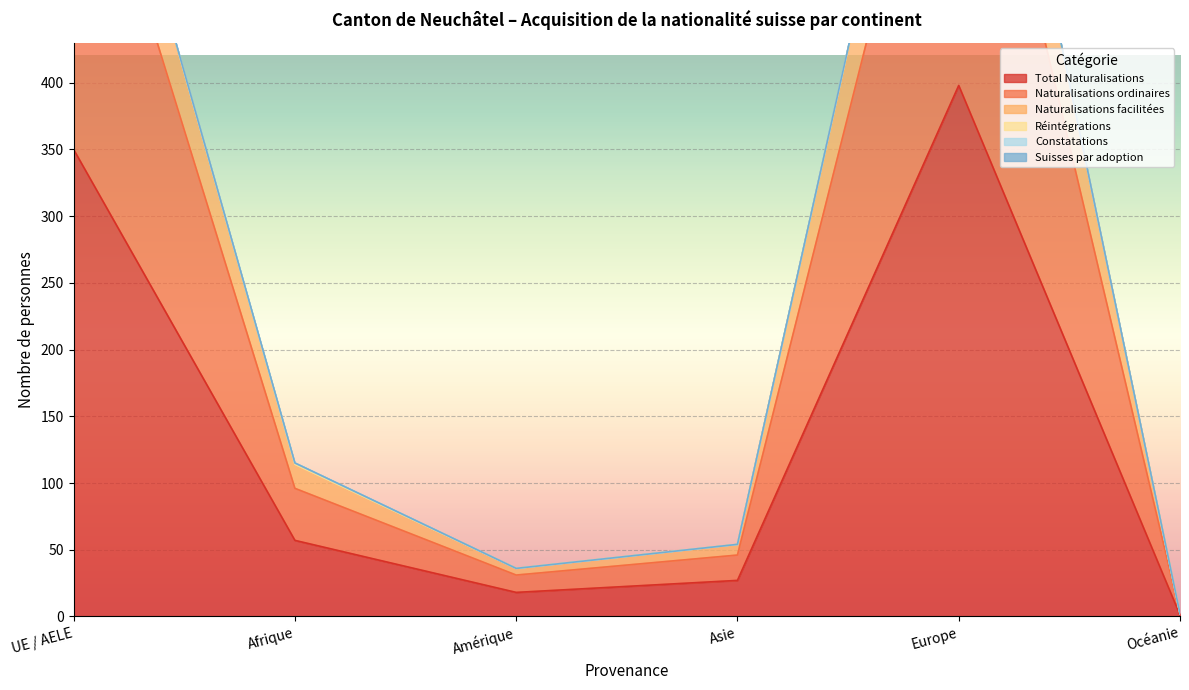

True or false: Naturalisations facilitées and Réintégrations intersect in this chart.

False